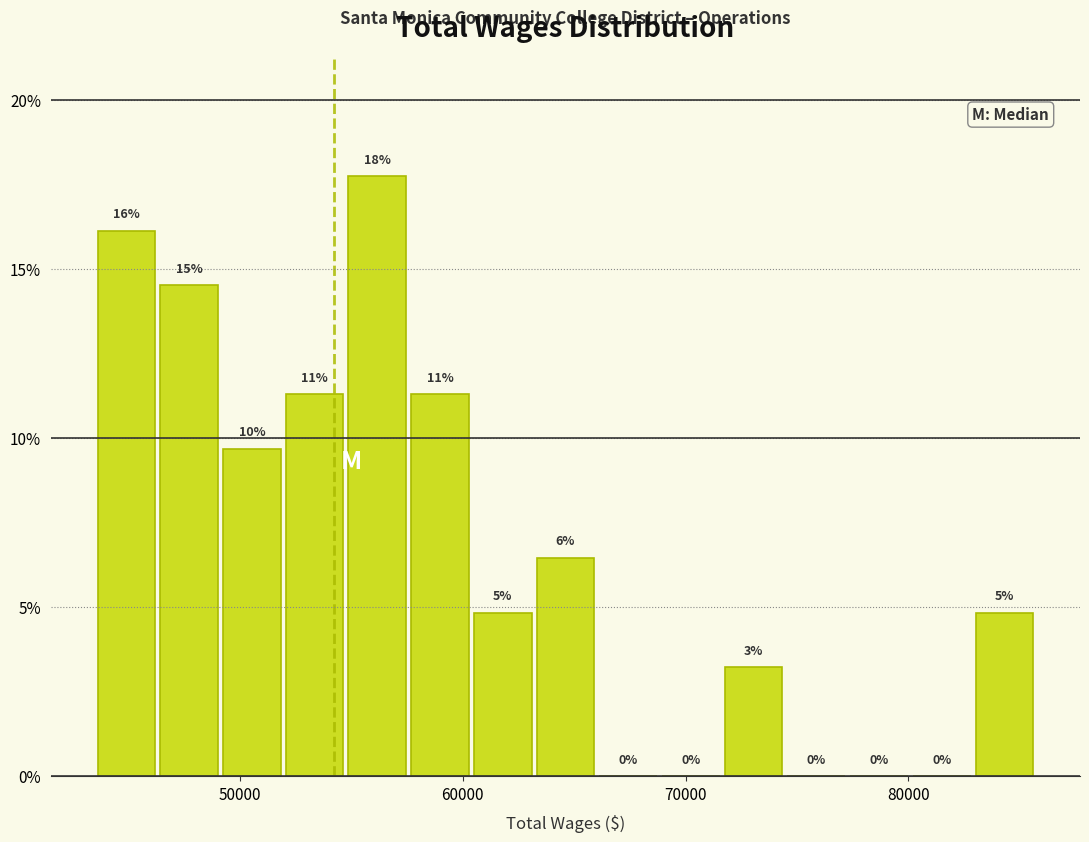

Read against the x-axis, roughly where is the centre of the tallest bar?

56000